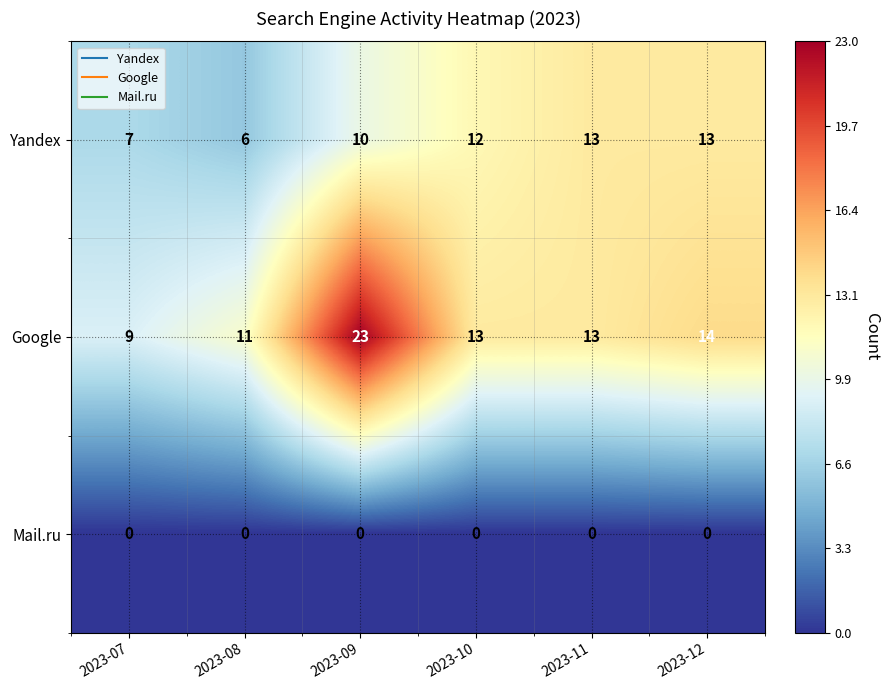

At which category is the sum across all series the highest?

2023-09